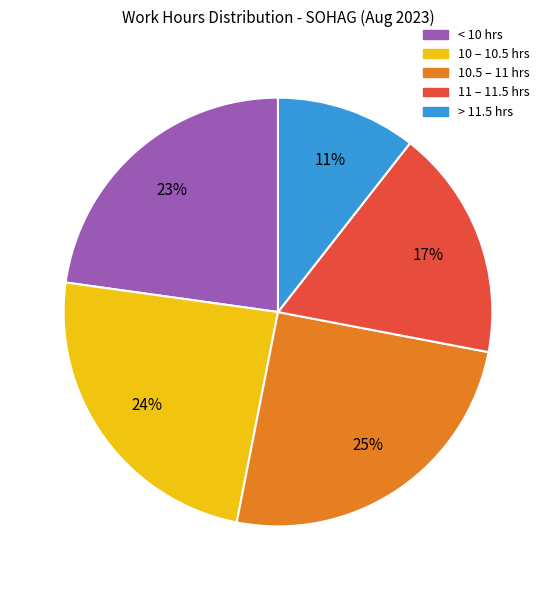

To the nearest percent, what is the average slice percentage?

20%